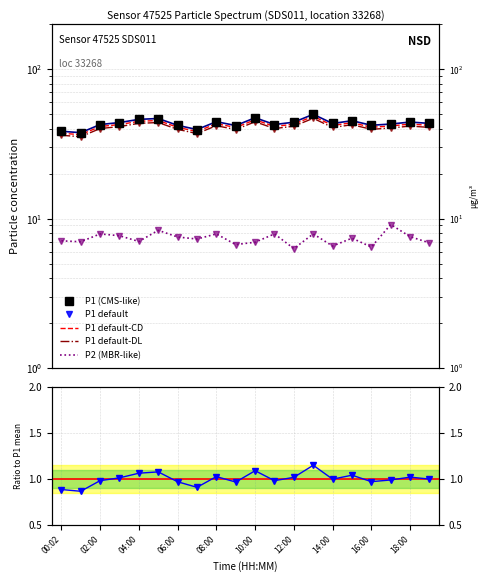

What is the difference between the maximum and minimum values in the P2 series?

2.8